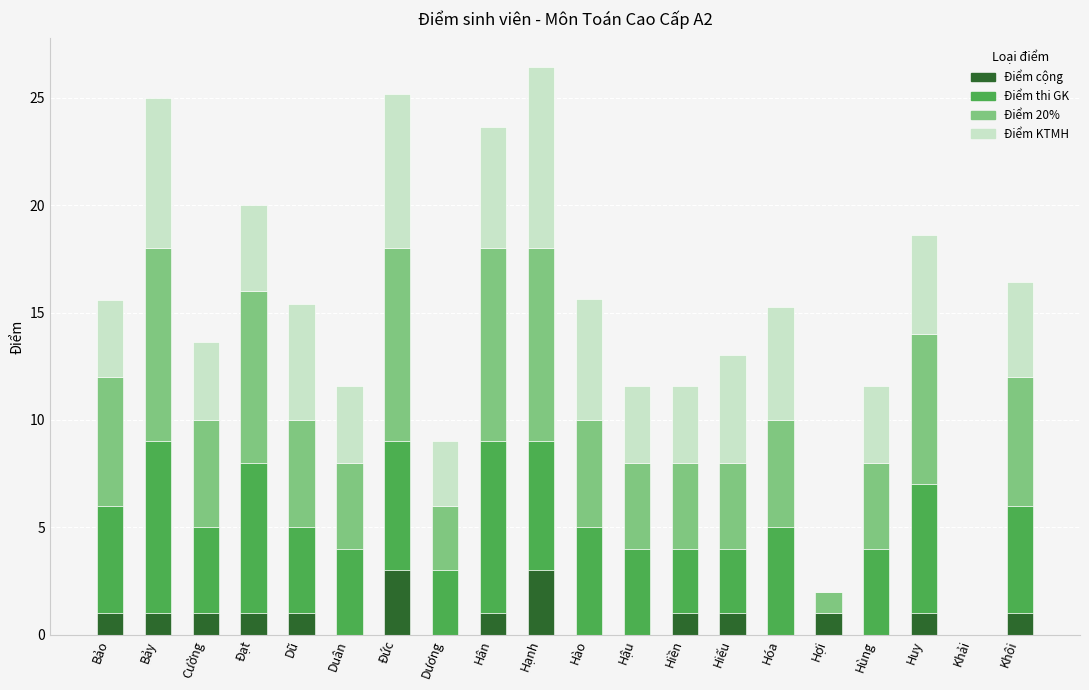

Is it true that Điểm cộng equals 0.0 at Hậu?

True